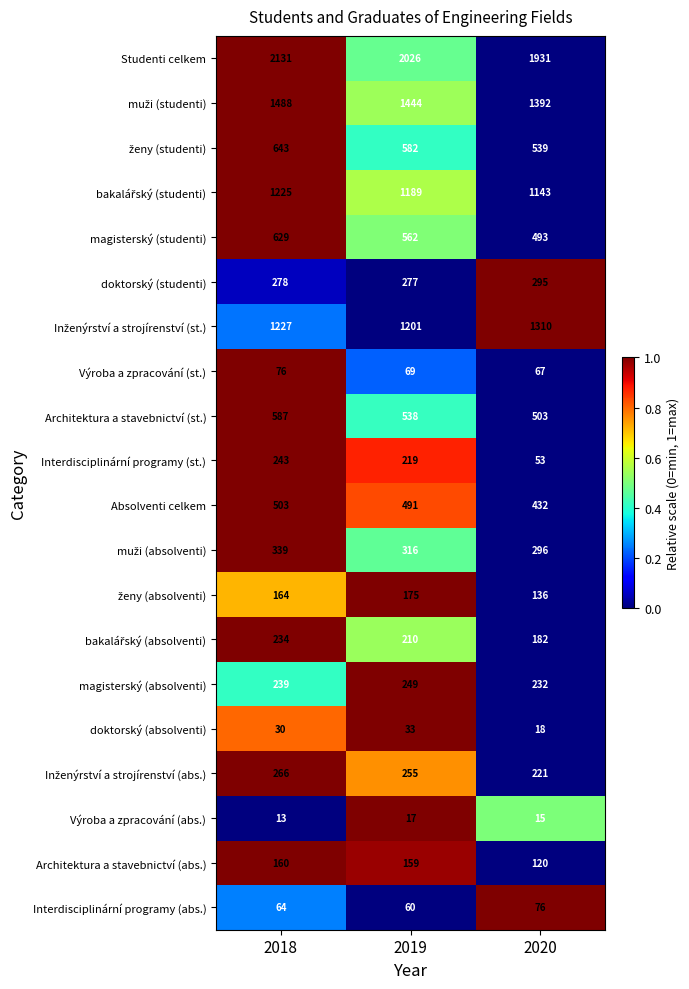

Which category has the lowest value across all series?

2018